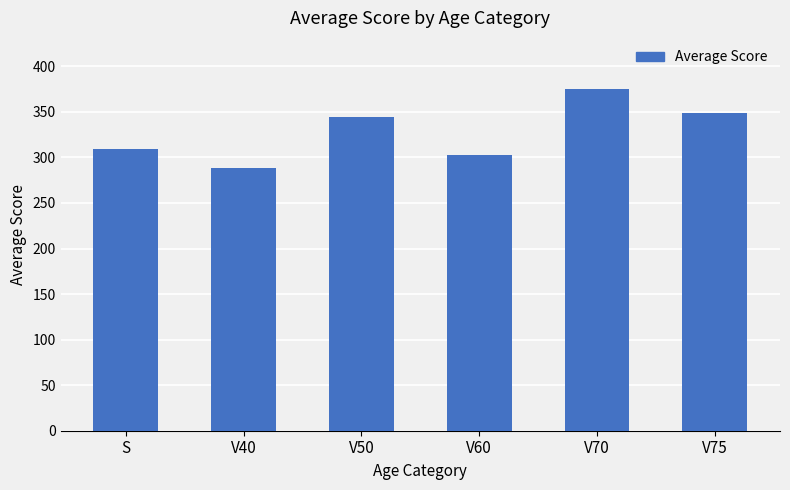

What is the label of the 3rd bar from the right?

V60